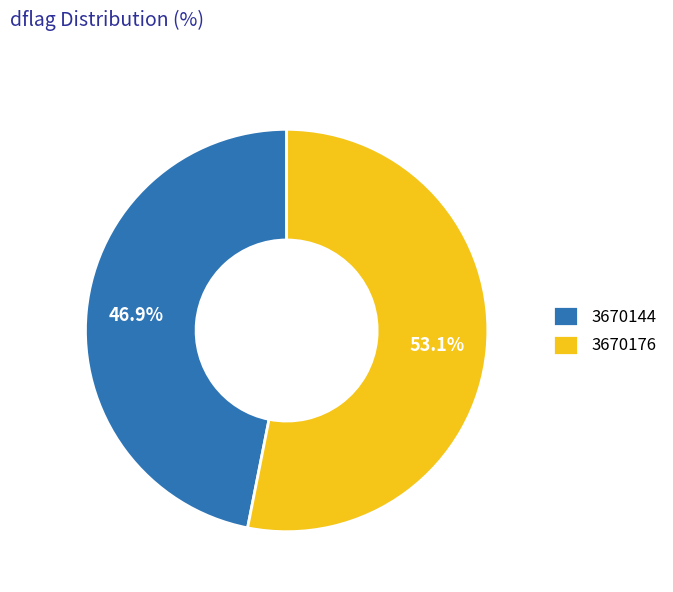

What percentage do 3670176 and 3670144 together represent?

100.0%